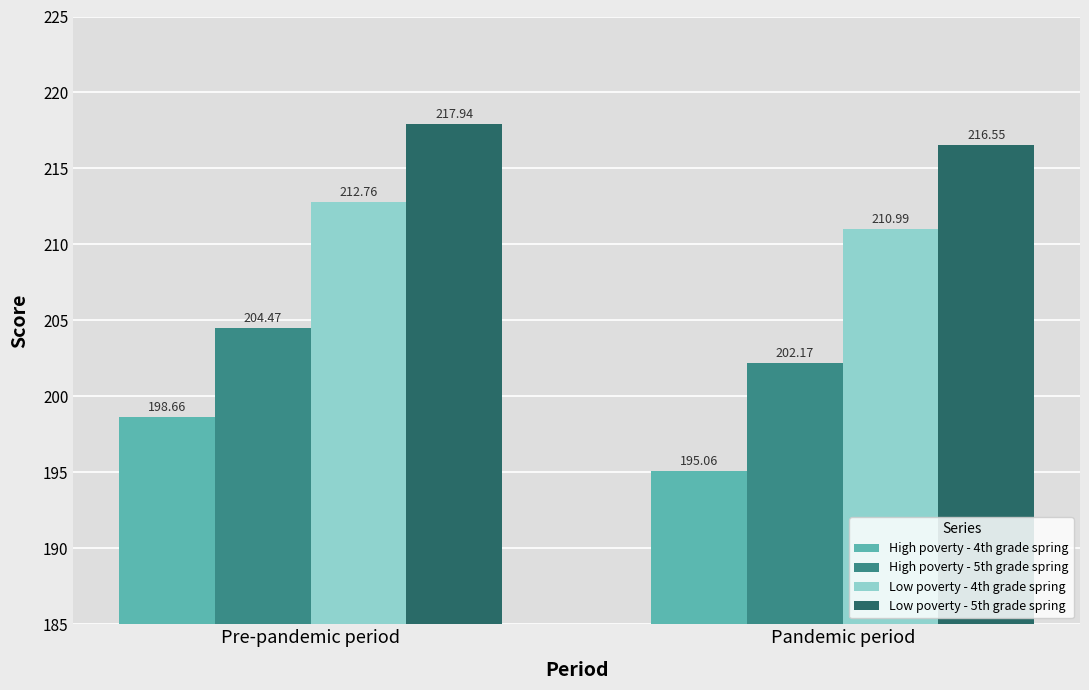

Does the chart contain any negative values?

No